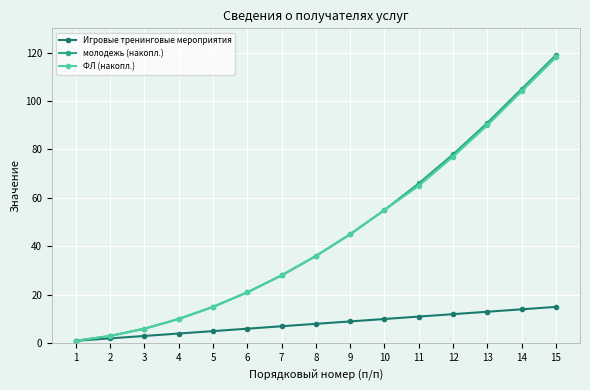

Is it true that молодежь (накопл.) equals 77 at 10?

False